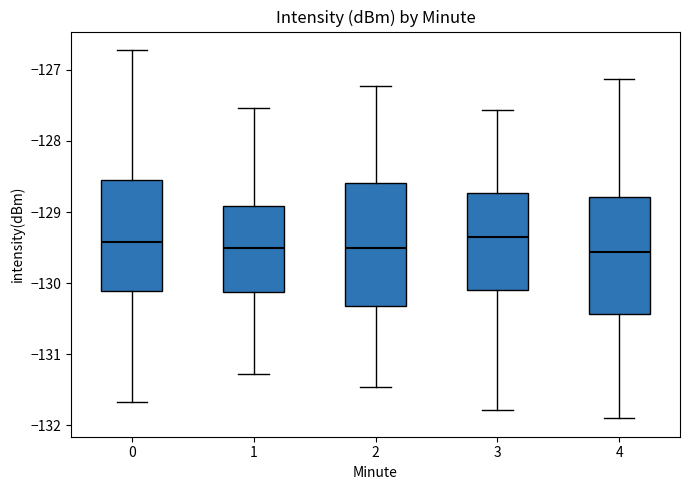

Reading left to right, transcribe this box plot: for each box, give where its median line is, the range the box spans, and where its two whiskers end, as read against the y-axis. The values are not printed on the chart, so give them approximately, as read against the axis.

0: median -129.4, box -130.1 to -128.6, whiskers -131.7 to -126.7
1: median -129.5, box -130.1 to -128.9, whiskers -131.3 to -127.5
2: median -129.5, box -130.3 to -128.6, whiskers -131.5 to -127.2
3: median -129.3, box -130.1 to -128.7, whiskers -131.8 to -127.6
4: median -129.6, box -130.4 to -128.8, whiskers -131.9 to -127.1